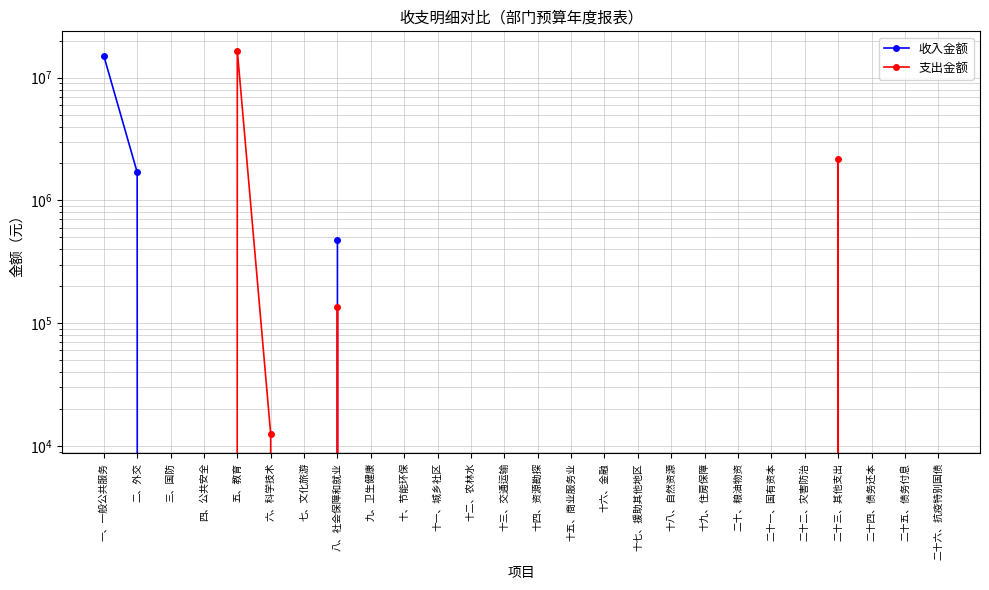

What position from the left is 四、公共安全?

4